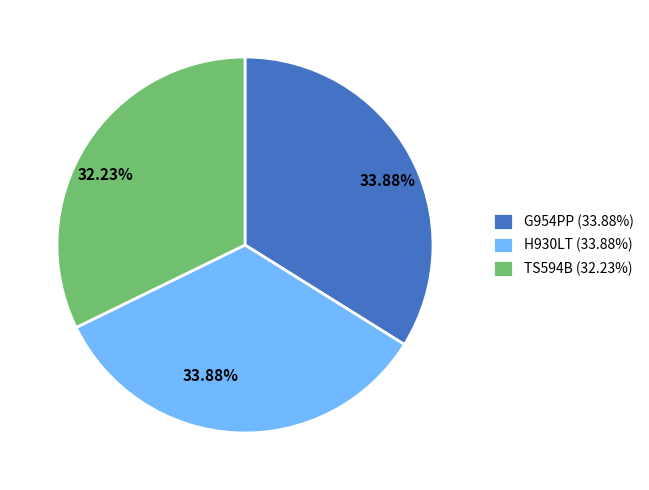

To the nearest percent, what is the difference between the largest and smallest slice percentages?

2%